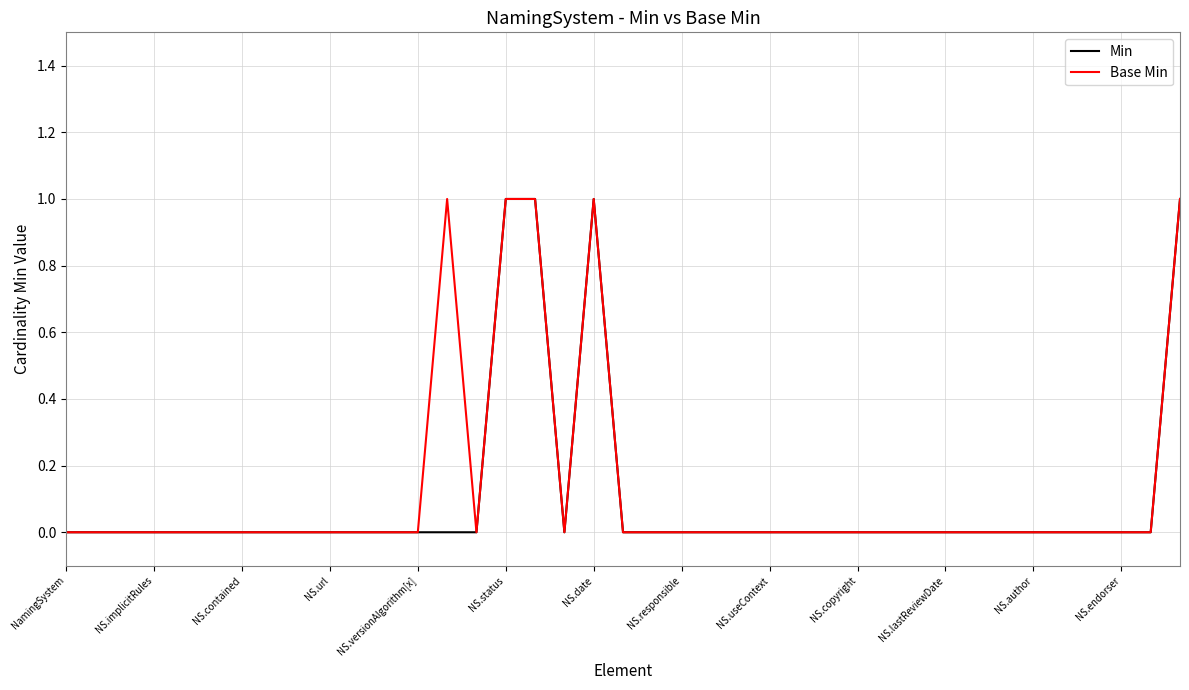

The Base Min series shows 0 at NS.url. True or false?

True